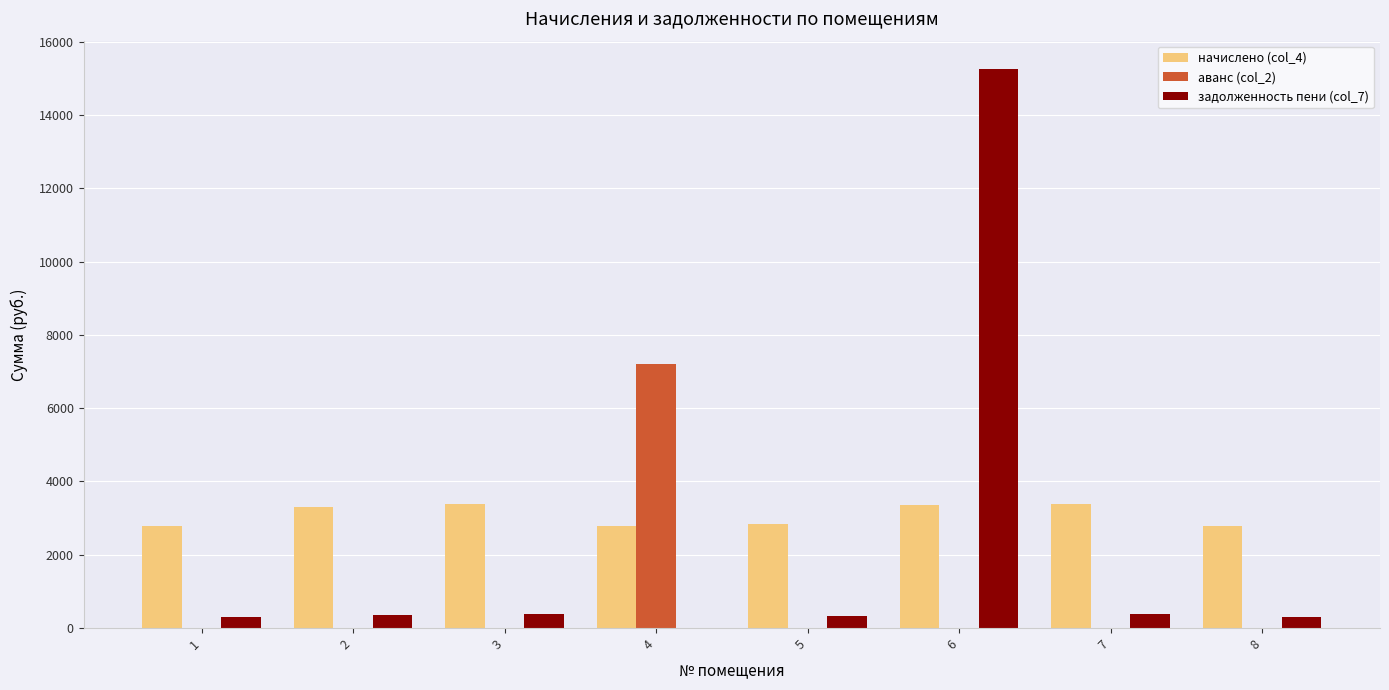

Which series changed the most between 3 and 6?

задолженность пени (col_7)